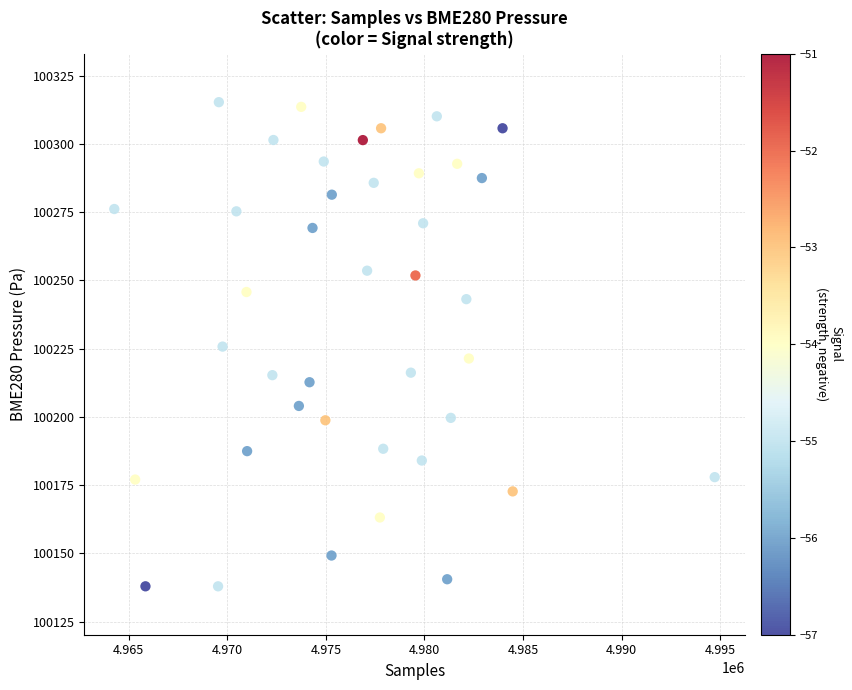

What is the range of X values (max minus min)?

30443.0